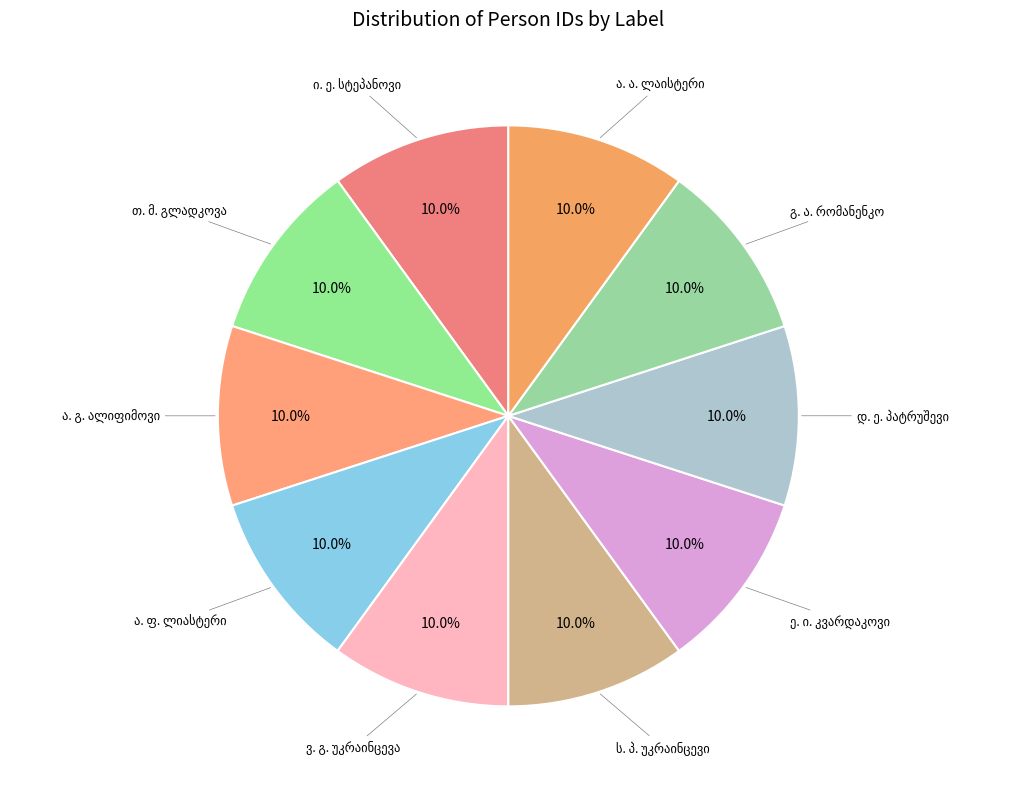

Count the number of slices in the pie.

10